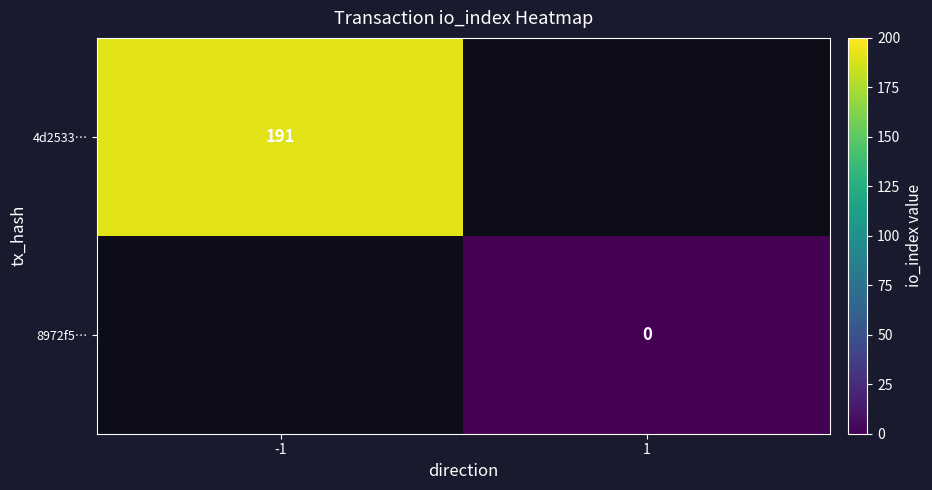

The value of 4d2533… at -1 is 286. True or false?

False